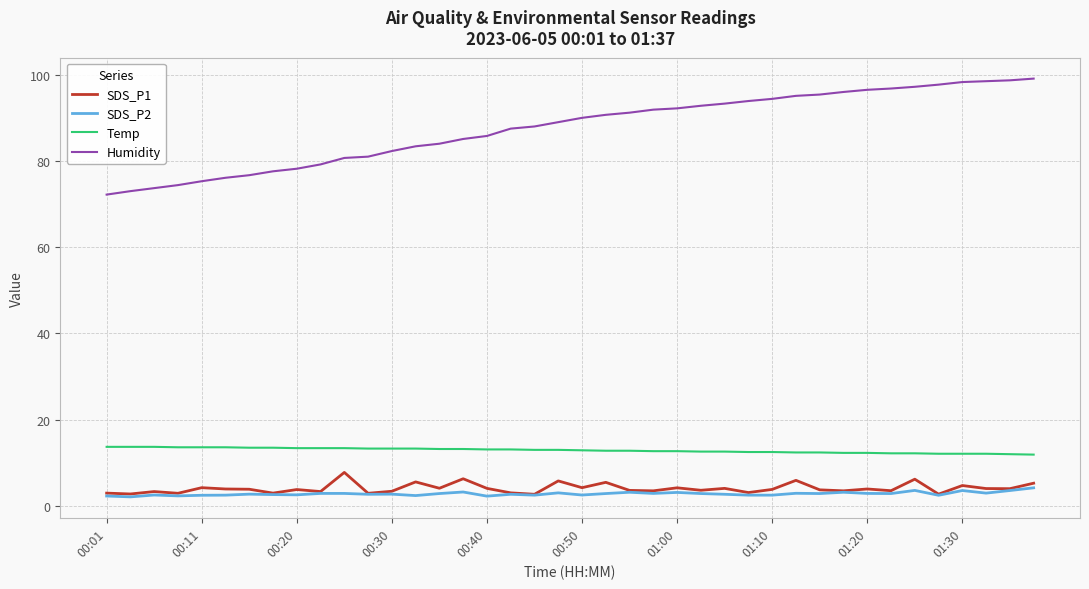

Which series has the largest range (max minus min)?

Humidity